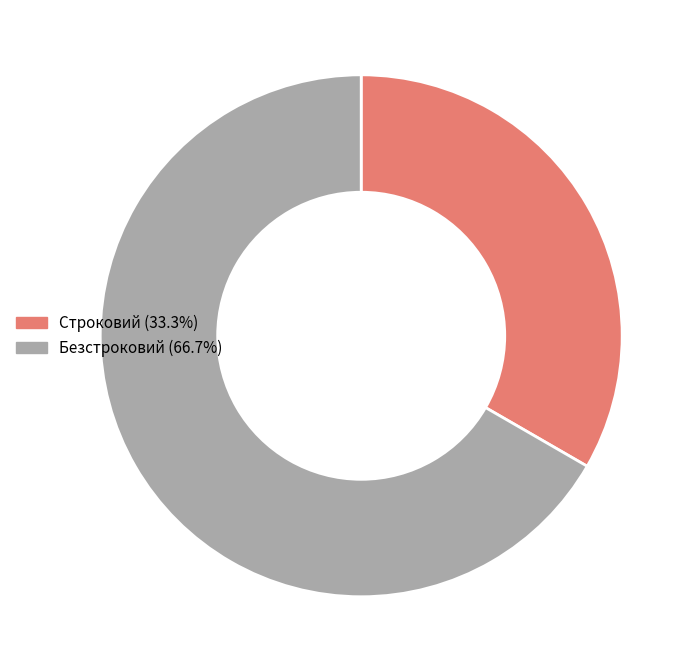

Is the sum of Безстроковий (66.7%) and Строковий (33.3%) greater than half?

Yes